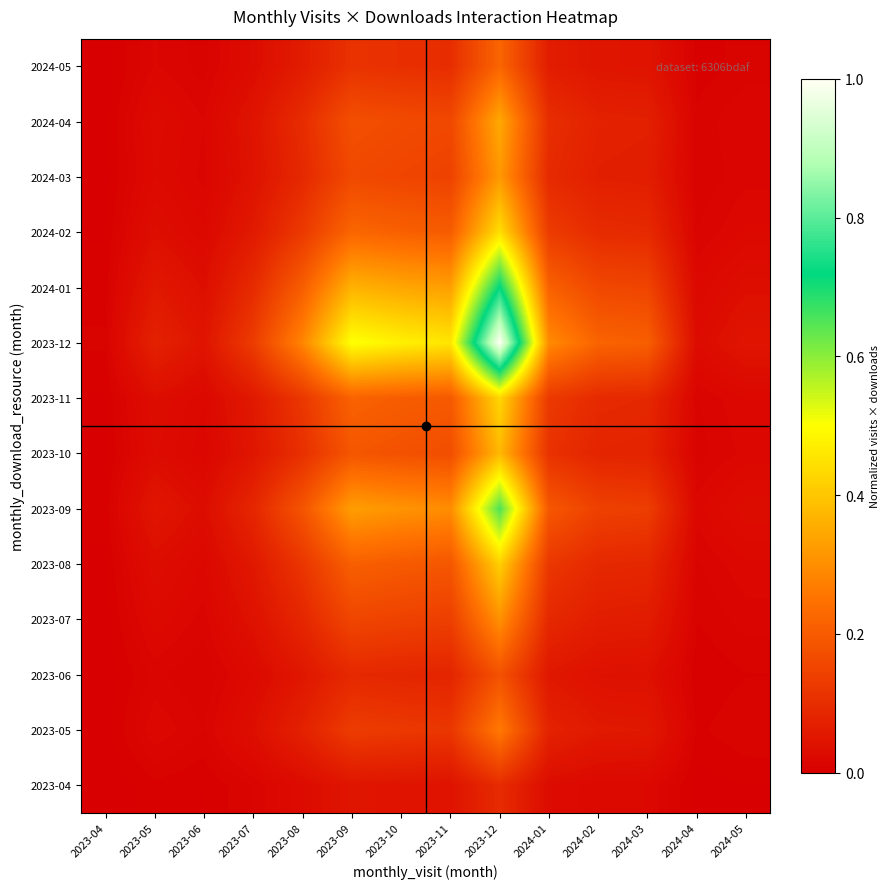

Reading right to left, what are all the values shown in this chart?

2023-04: 2024-05=0.0	2024-04=0.0	2024-03=0.0	2024-02=0.0	2024-01=0.0	2023-12=0.1	2023-11=0.0	2023-10=0.0	2023-09=0.0	2023-08=0.0	2023-07=0.0	2023-06=0.0	2023-05=0.0	2023-04=0.0
2023-05: 2024-05=0.0	2024-04=0.0	2024-03=0.1	2024-02=0.1	2024-01=0.1	2023-12=0.3	2023-11=0.1	2023-10=0.1	2023-09=0.1	2023-08=0.1	2023-07=0.0	2023-06=0.0	2023-05=0.0	2023-04=0.0
2023-06: 2024-05=0.0	2024-04=0.0	2024-03=0.0	2024-02=0.0	2024-01=0.1	2023-12=0.2	2023-11=0.1	2023-10=0.1	2023-09=0.1	2023-08=0.1	2023-07=0.0	2023-06=0.0	2023-05=0.0	2023-04=0.0
2023-07: 2024-05=0.0	2024-04=0.0	2024-03=0.1	2024-02=0.1	2024-01=0.1	2023-12=0.3	2023-11=0.1	2023-10=0.1	2023-09=0.2	2023-08=0.1	2023-07=0.0	2023-06=0.0	2023-05=0.0	2023-04=0.0
2023-08: 2024-05=0.0	2024-04=0.0	2024-03=0.1	2024-02=0.1	2024-01=0.1	2023-12=0.4	2023-11=0.2	2023-10=0.2	2023-09=0.2	2023-08=0.1	2023-07=0.1	2023-06=0.0	2023-05=0.0	2023-04=0.0
2023-09: 2024-05=0.0	2024-04=0.0	2024-03=0.1	2024-02=0.1	2024-01=0.2	2023-12=0.7	2023-11=0.3	2023-10=0.3	2023-09=0.3	2023-08=0.2	2023-07=0.1	2023-06=0.0	2023-05=0.0	2023-04=0.0
2023-10: 2024-05=0.0	2024-04=0.0	2024-03=0.1	2024-02=0.1	2024-01=0.1	2023-12=0.4	2023-11=0.2	2023-10=0.2	2023-09=0.2	2023-08=0.1	2023-07=0.0	2023-06=0.0	2023-05=0.0	2023-04=0.0
2023-11: 2024-05=0.0	2024-04=0.0	2024-03=0.1	2024-02=0.1	2024-01=0.1	2023-12=0.4	2023-11=0.2	2023-10=0.2	2023-09=0.2	2023-08=0.1	2023-07=0.1	2023-06=0.0	2023-05=0.0	2023-04=0.0
2023-12: 2024-05=0.0	2024-04=0.0	2024-03=0.2	2024-02=0.2	2024-01=0.3	2023-12=1.0	2023-11=0.5	2023-10=0.5	2023-09=0.5	2023-08=0.3	2023-07=0.1	2023-06=0.0	2023-05=0.1	2023-04=0.0
2024-01: 2024-05=0.0	2024-04=0.0	2024-03=0.2	2024-02=0.2	2024-01=0.2	2023-12=0.7	2023-11=0.3	2023-10=0.3	2023-09=0.4	2023-08=0.2	2023-07=0.1	2023-06=0.0	2023-05=0.1	2023-04=0.0
2024-02: 2024-05=0.0	2024-04=0.0	2024-03=0.1	2024-02=0.1	2024-01=0.1	2023-12=0.4	2023-11=0.2	2023-10=0.2	2023-09=0.2	2023-08=0.1	2023-07=0.1	2023-06=0.0	2023-05=0.0	2023-04=0.0
2024-03: 2024-05=0.0	2024-04=0.0	2024-03=0.1	2024-02=0.1	2024-01=0.1	2023-12=0.3	2023-11=0.1	2023-10=0.2	2023-09=0.2	2023-08=0.1	2023-07=0.0	2023-06=0.0	2023-05=0.0	2023-04=0.0
2024-04: 2024-05=0.0	2024-04=0.0	2024-03=0.1	2024-02=0.1	2024-01=0.1	2023-12=0.3	2023-11=0.2	2023-10=0.2	2023-09=0.2	2023-08=0.1	2023-07=0.0	2023-06=0.0	2023-05=0.0	2023-04=0.0
2024-05: 2024-05=0.0	2024-04=0.0	2024-03=0.0	2024-02=0.0	2024-01=0.1	2023-12=0.2	2023-11=0.1	2023-10=0.1	2023-09=0.1	2023-08=0.1	2023-07=0.0	2023-06=0.0	2023-05=0.0	2023-04=0.0